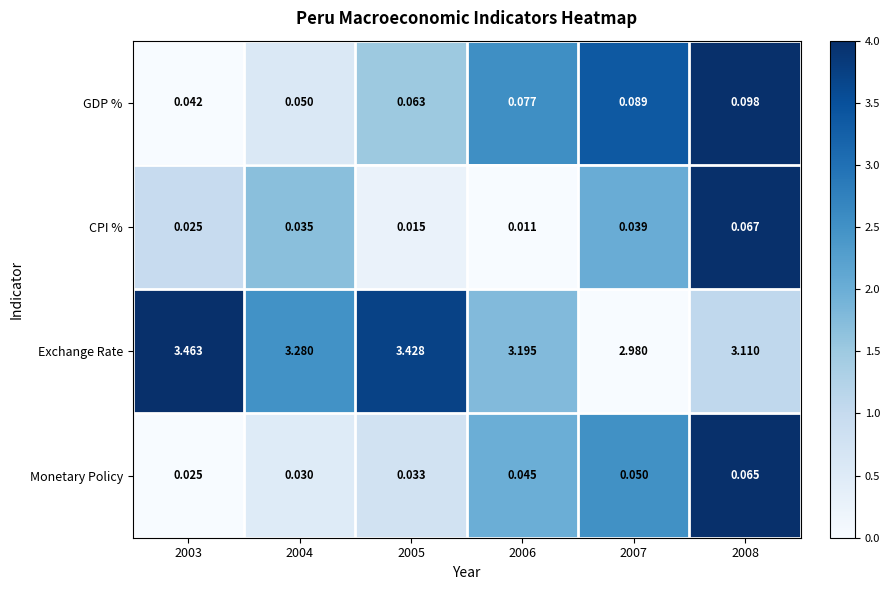

How many categories are shown in the chart?

6